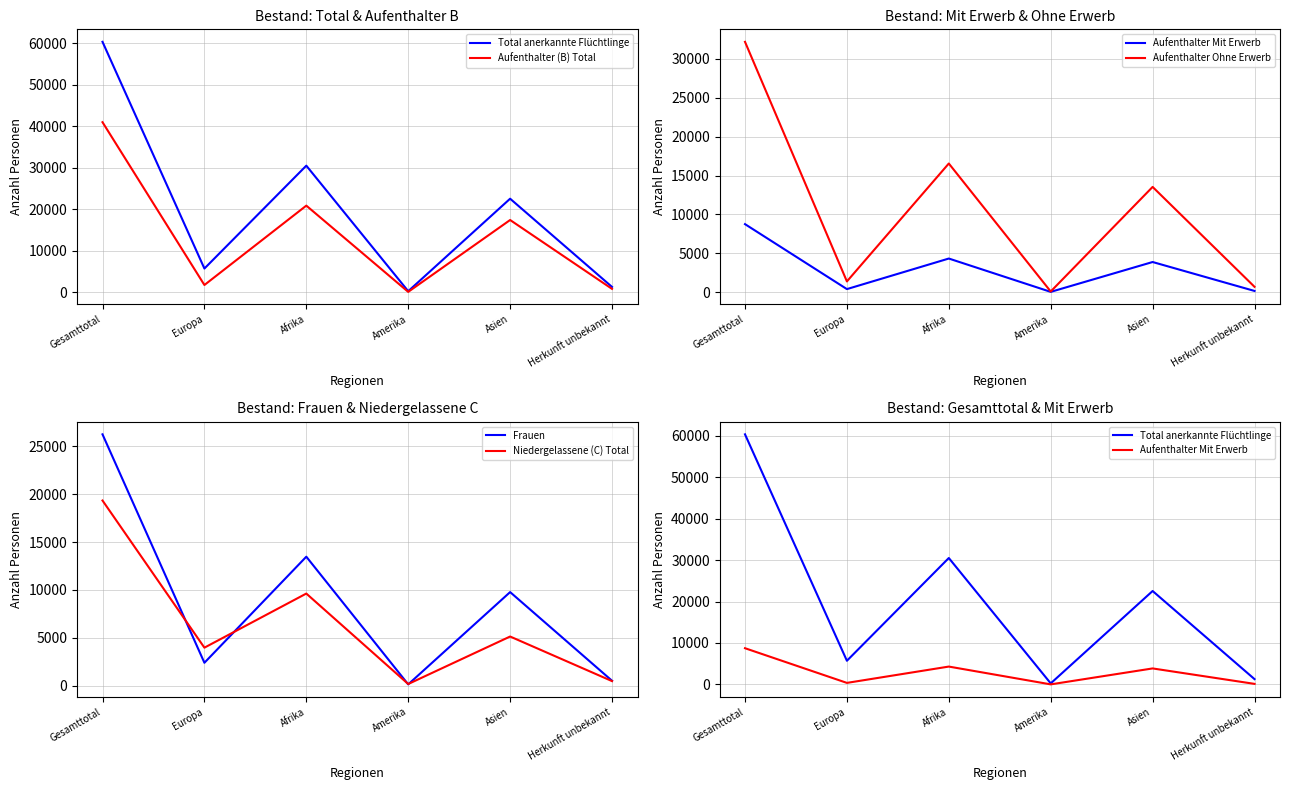

What is the sum of the Frauen values at Gesamttotal and Amerika?

26391